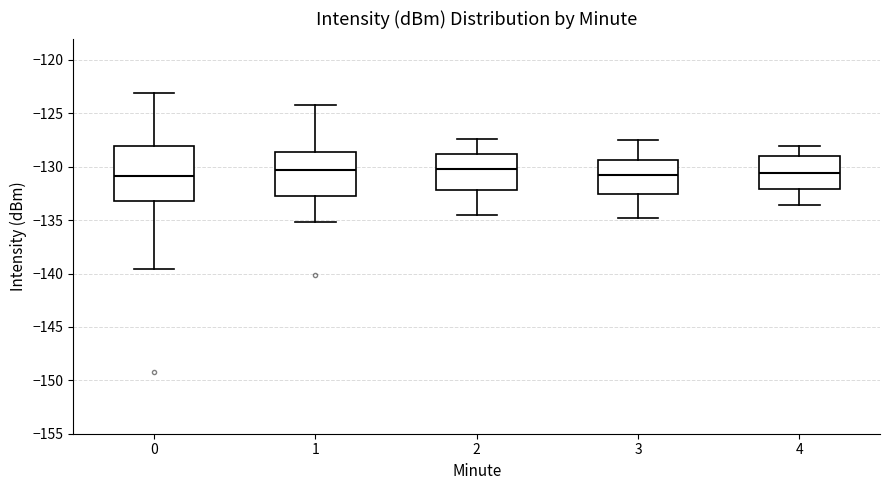

Reading left to right, read every box against the y-axis: the position of its median line, the range the box covers, and the ends of its whiskers. The values are not printed on the chart, so give them approximately, as read against the axis.

0: median -131.0, box -133.0 to -128.0, whiskers -139.5 to -123.0
1: median -130.5, box -132.5 to -128.5, whiskers -135.0 to -124.0
2: median -130.0, box -132.0 to -129.0, whiskers -134.5 to -127.5
3: median -130.5, box -132.5 to -129.5, whiskers -135.0 to -127.5
4: median -130.5, box -132.0 to -129.0, whiskers -133.5 to -128.0